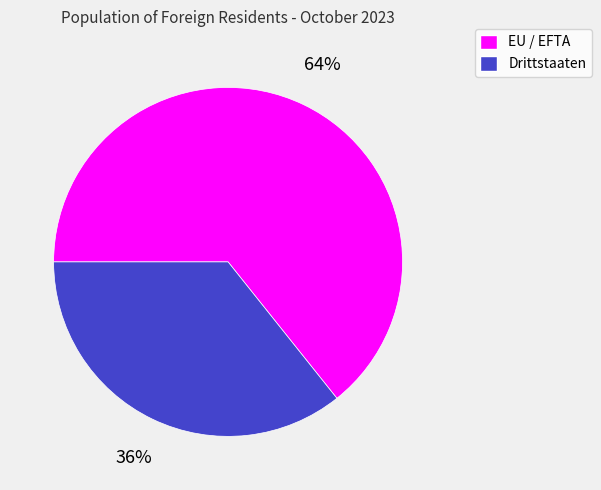

To the nearest percent, what percentage of the pie is EU / EFTA?

64%